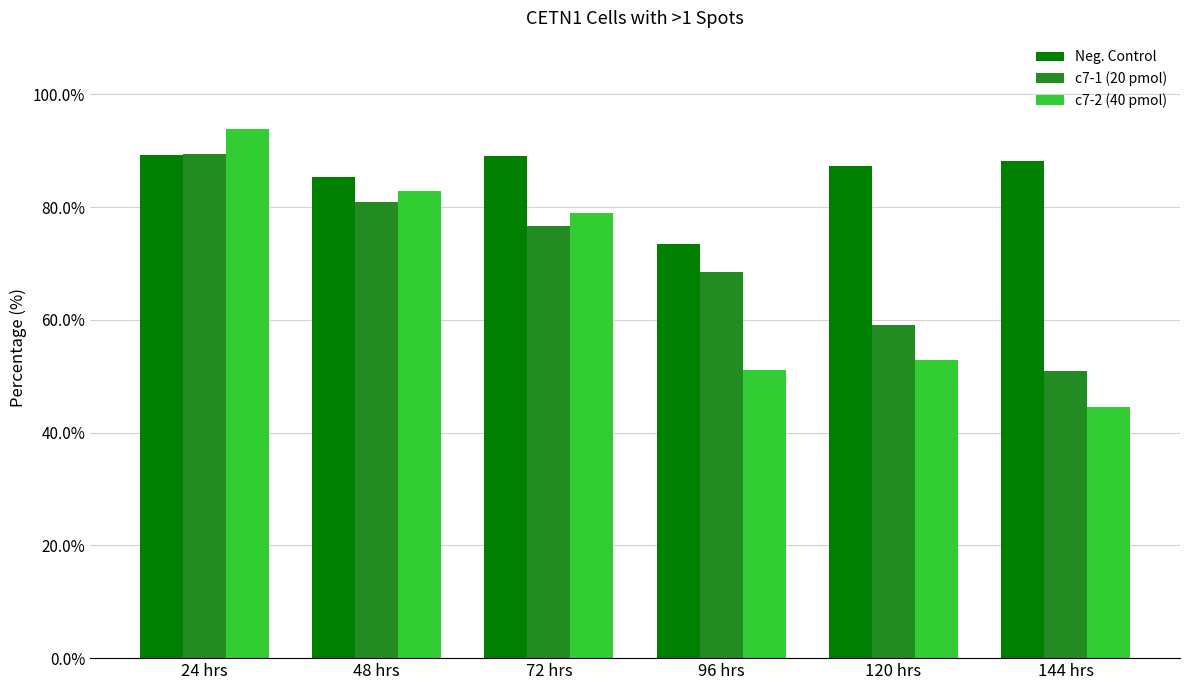

What is the difference between the Neg. Control values at 24 hrs and 96 hrs?

15.8